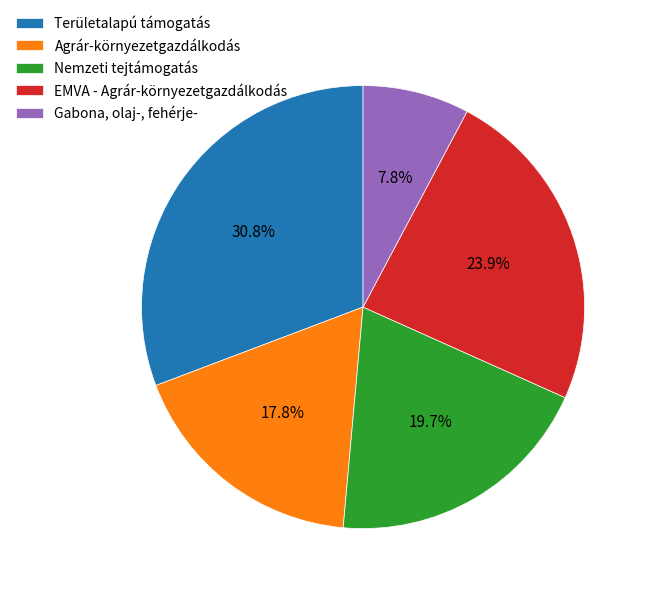

Is the sum of Gabona, olaj-, fehérje- and EMVA - Agrár-környezetgazdálkodás greater than half?

No